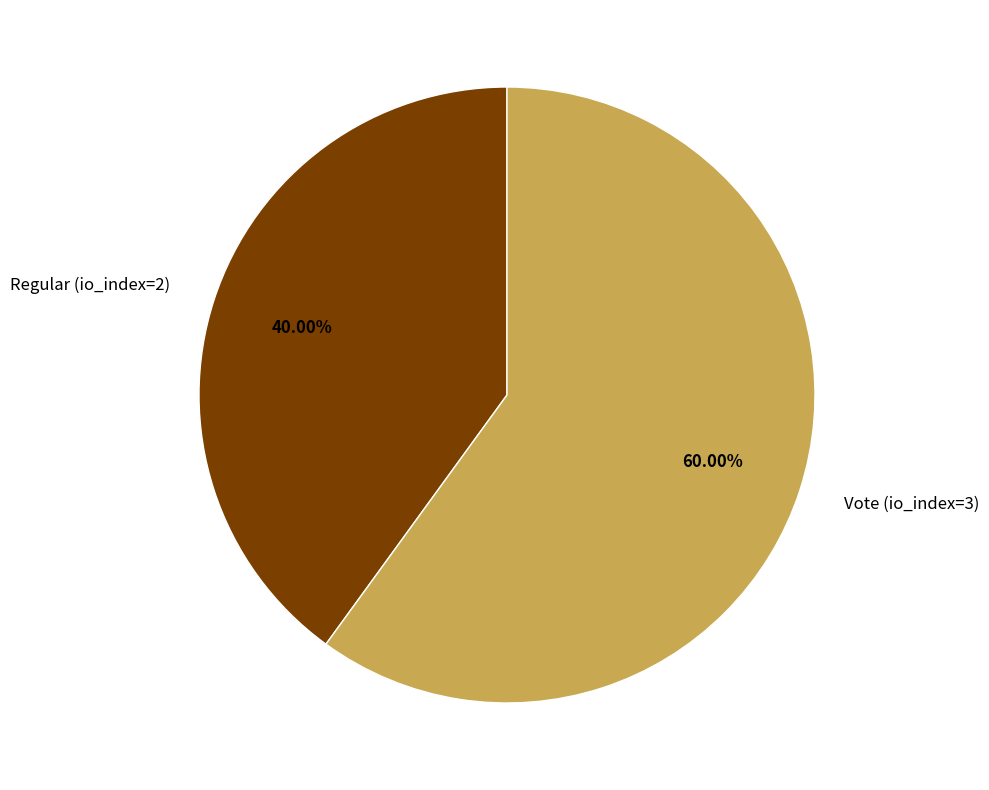

What is the smallest slice in the pie chart?

Regular (io_index=2)